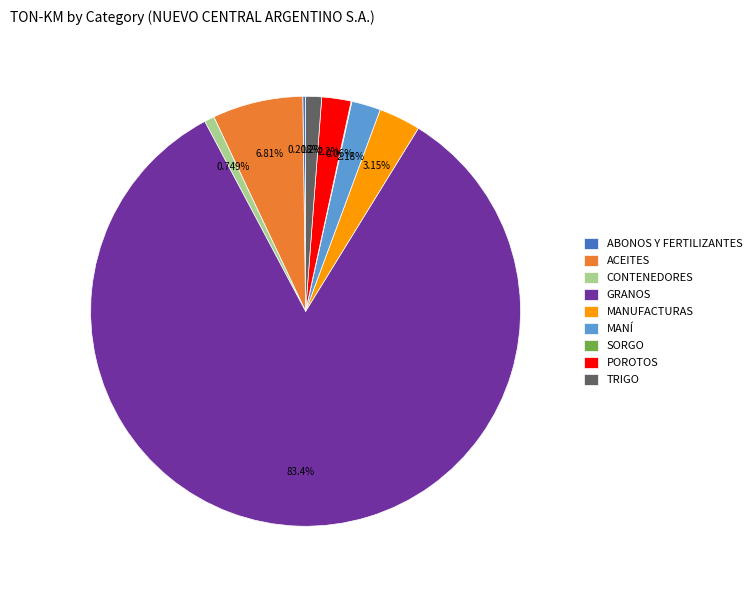

Between GRANOS and MANUFACTURAS, which is larger?

GRANOS